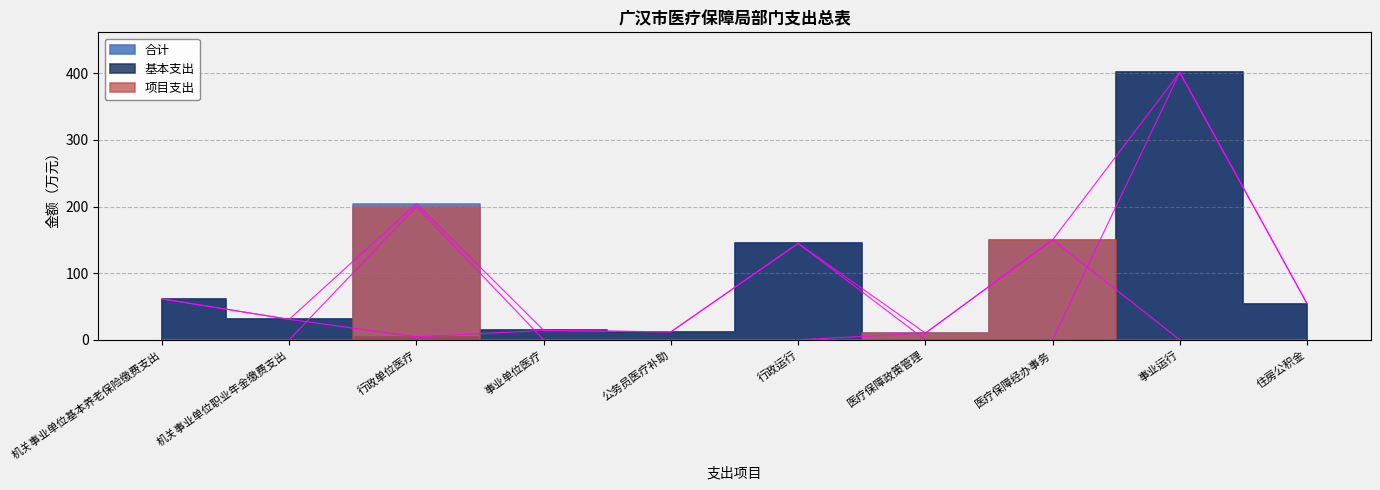

The 基本支出 series shows 61.4 at 机关事业单位基本养老保险缴费支出. True or false?

True